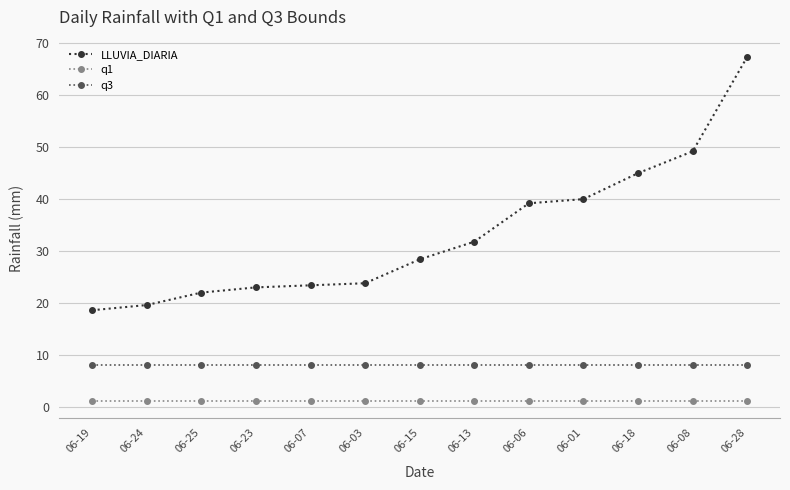

What is the sum of the LLUVIA_DIARIA values at 06-23 and 06-03?

46.8